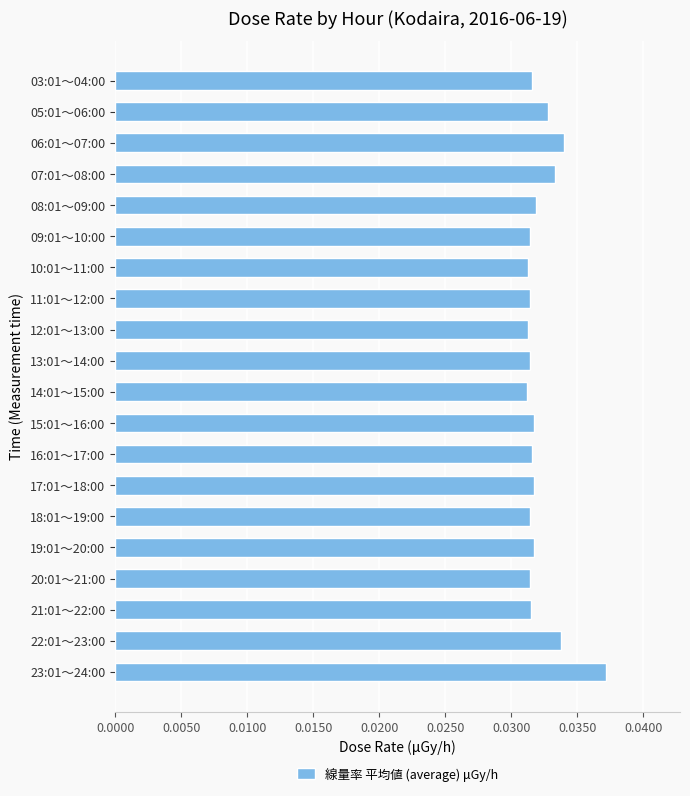

The value at 09:01～10:00 is 0.1. True or false?

False